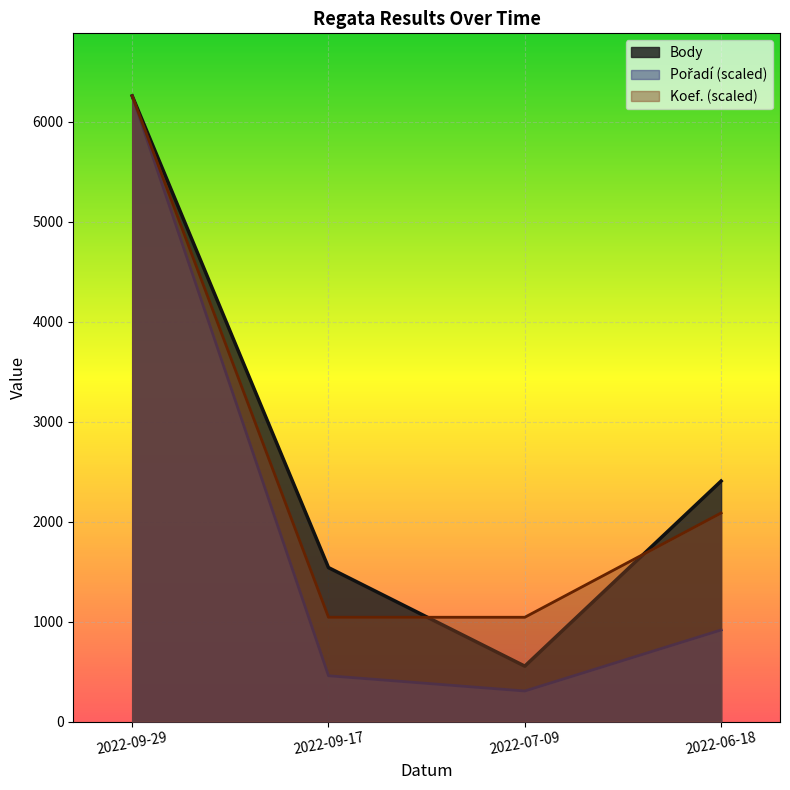

Reading left to right, what are all the values shown in this chart?

Pořadí: 6260.0	458.0	305.4	916.1
Body: 6260.0	1540.0	554.0	2406.0
Koef.: 6260.0	1043.3	1043.3	2086.7